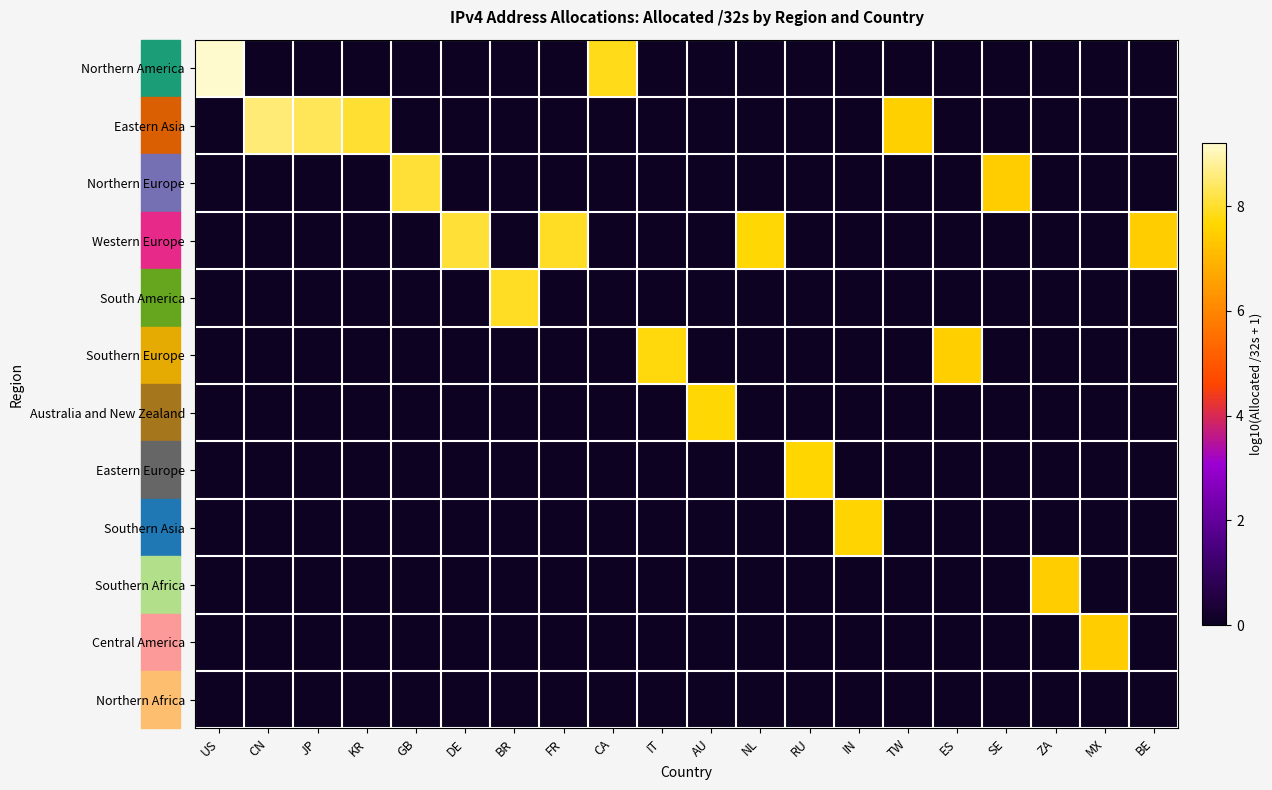

At which category does the chart reach its peak across all series?

US